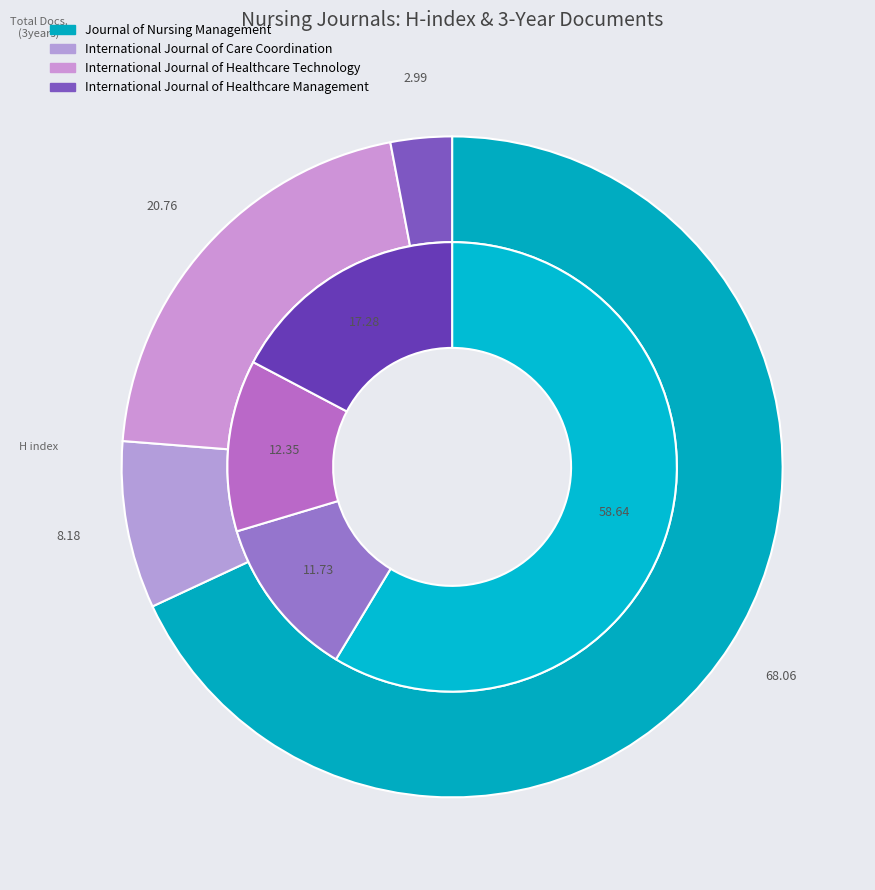

How many slices are in this pie chart?

4